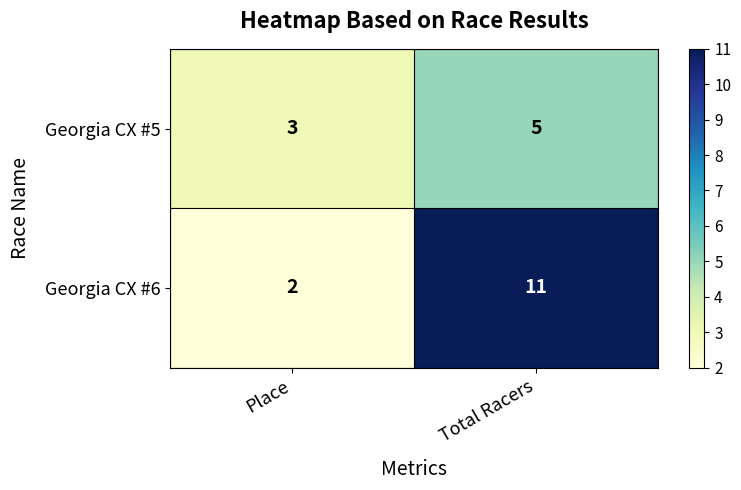

At which category is the sum across all series the highest?

Total Racers